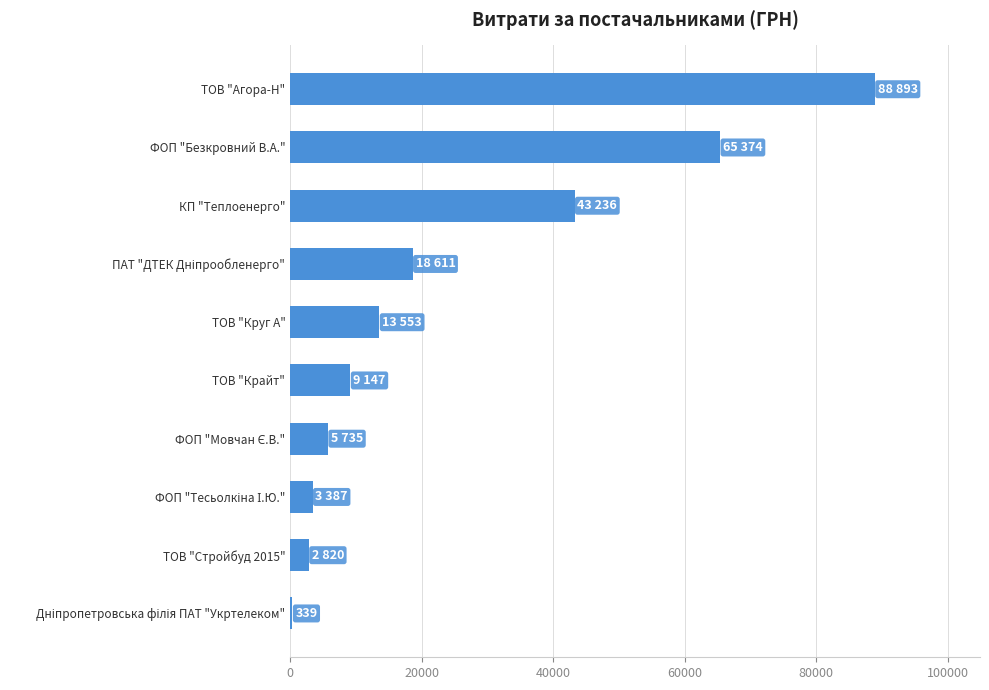

The value at ТОВ "Агора-Н" is 20205.6. True or false?

False